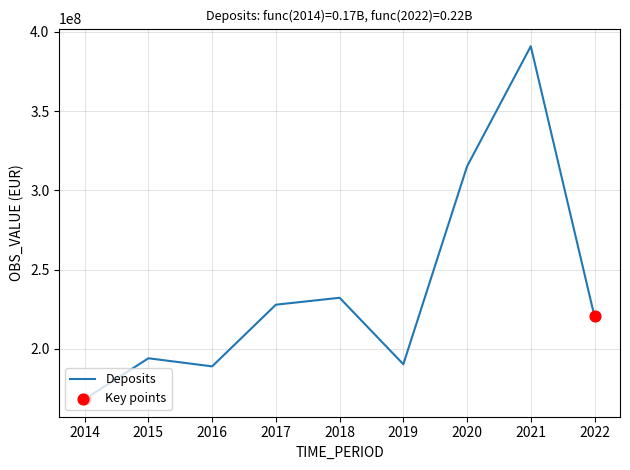

What is the change in value from 2018 to 2019?

-41918111